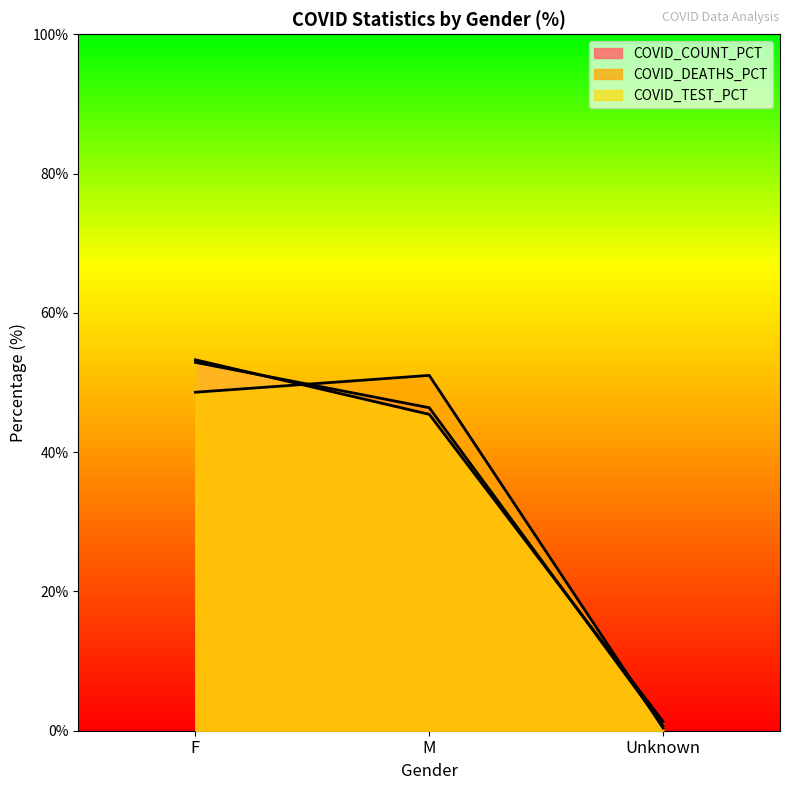

True or false: COVID_DEATHS_PCT has a value of 25.5 at F.

False